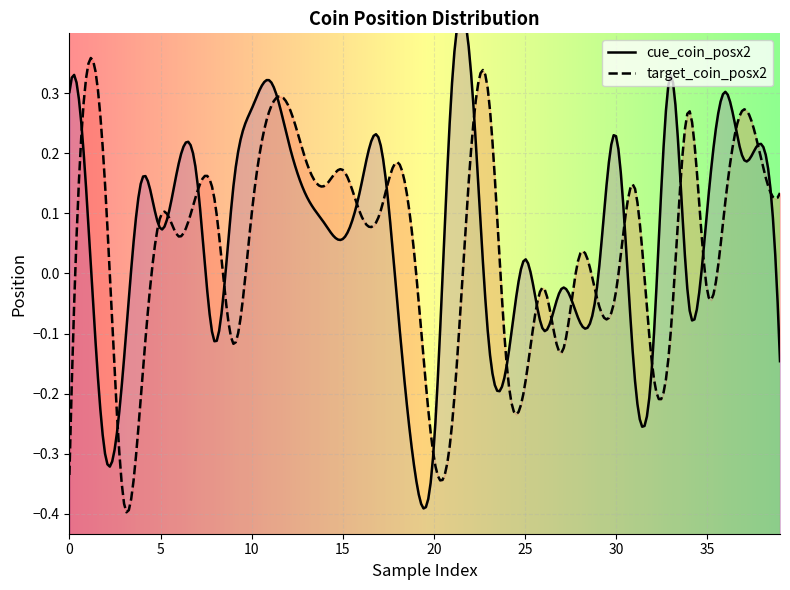

Which label corresponds to the smallest value in the chart?

3